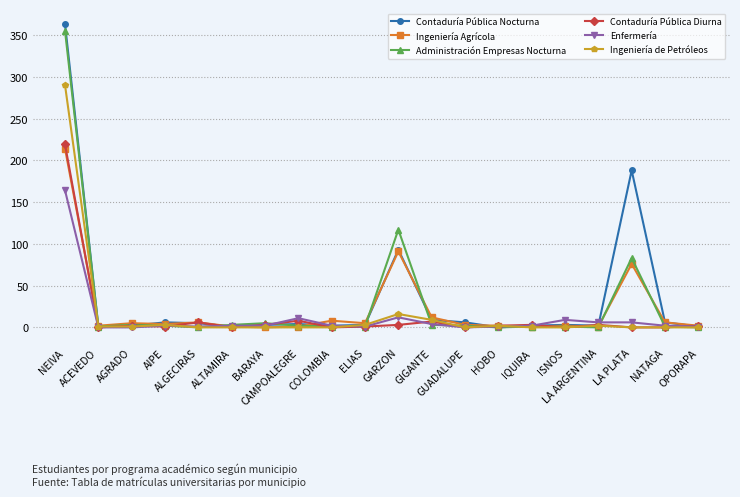

Is it true that Ingeniería de Petróleos equals 0 at LA PLATA?

True